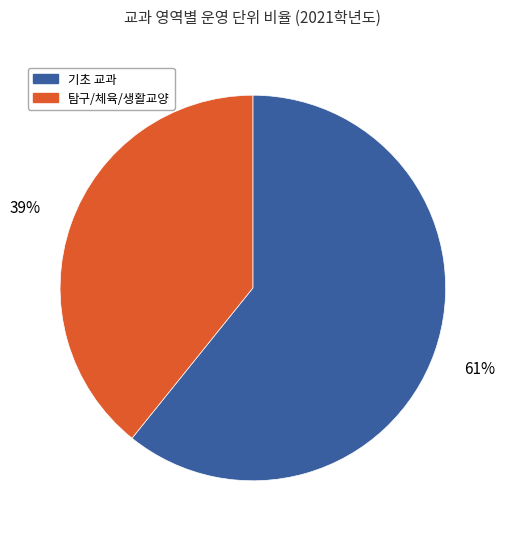

What is the ratio of the value at 탐구/체육/생활교양 to the value at 기초 교과?

0.6